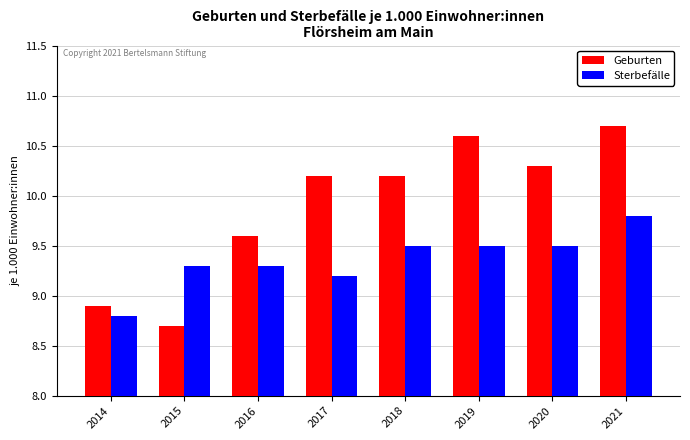

How many groups of bars are there?

8